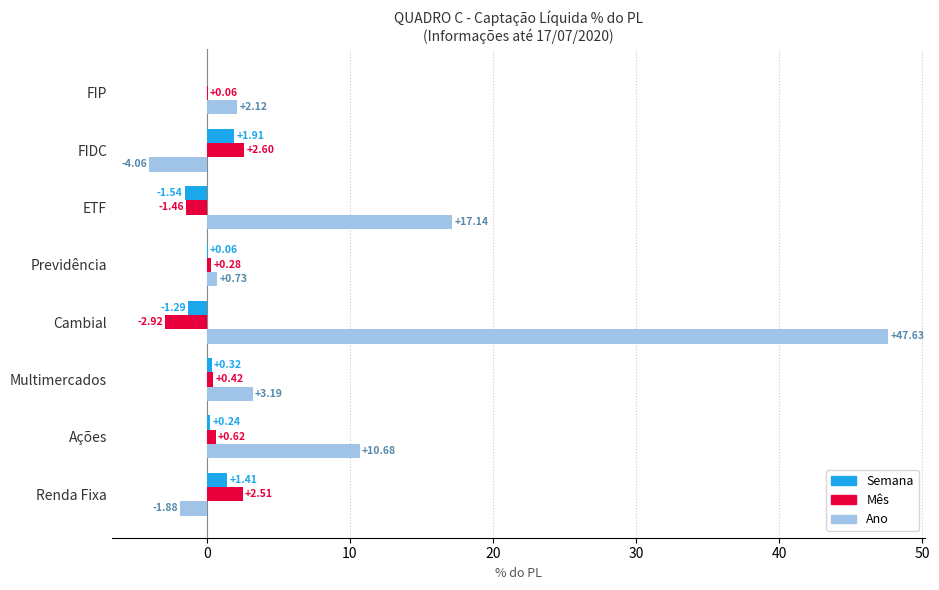

Where is Mês nearest to the value 0?

FIP